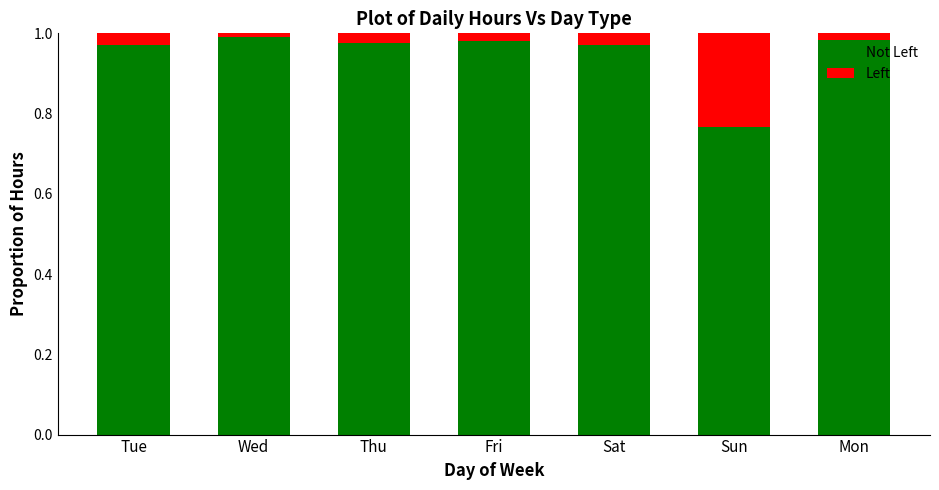

How many bars are there in total?

7